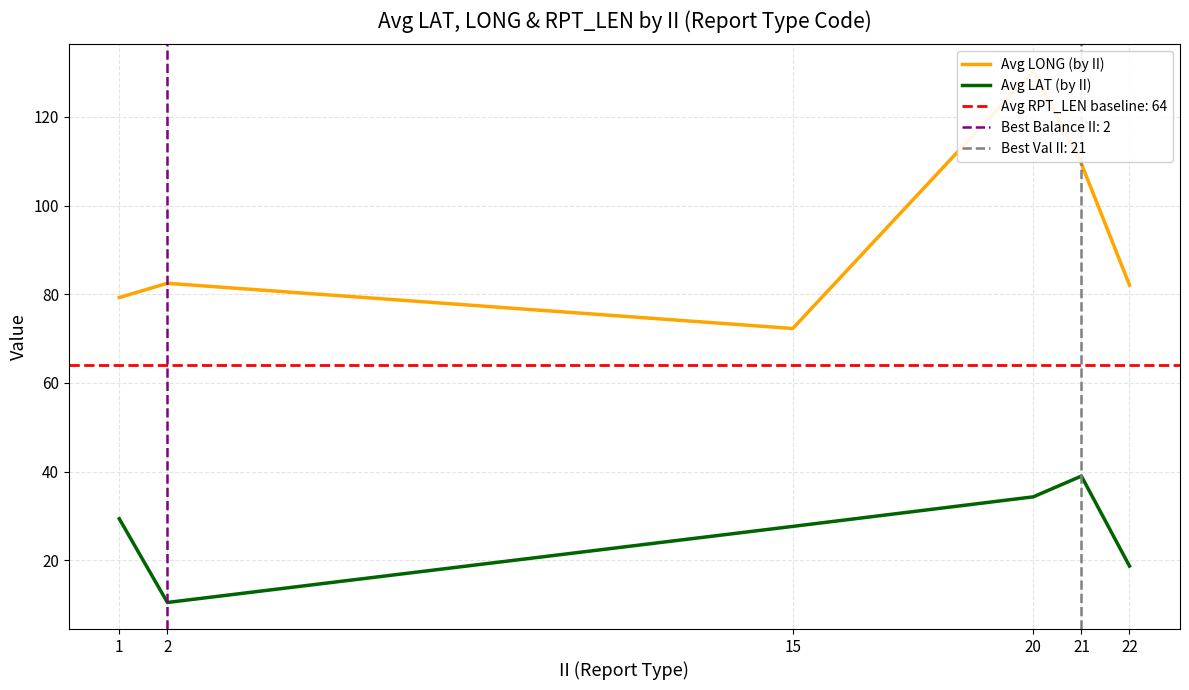

Is it true that Avg LONG (by II) equals 48.0 at 1?

False